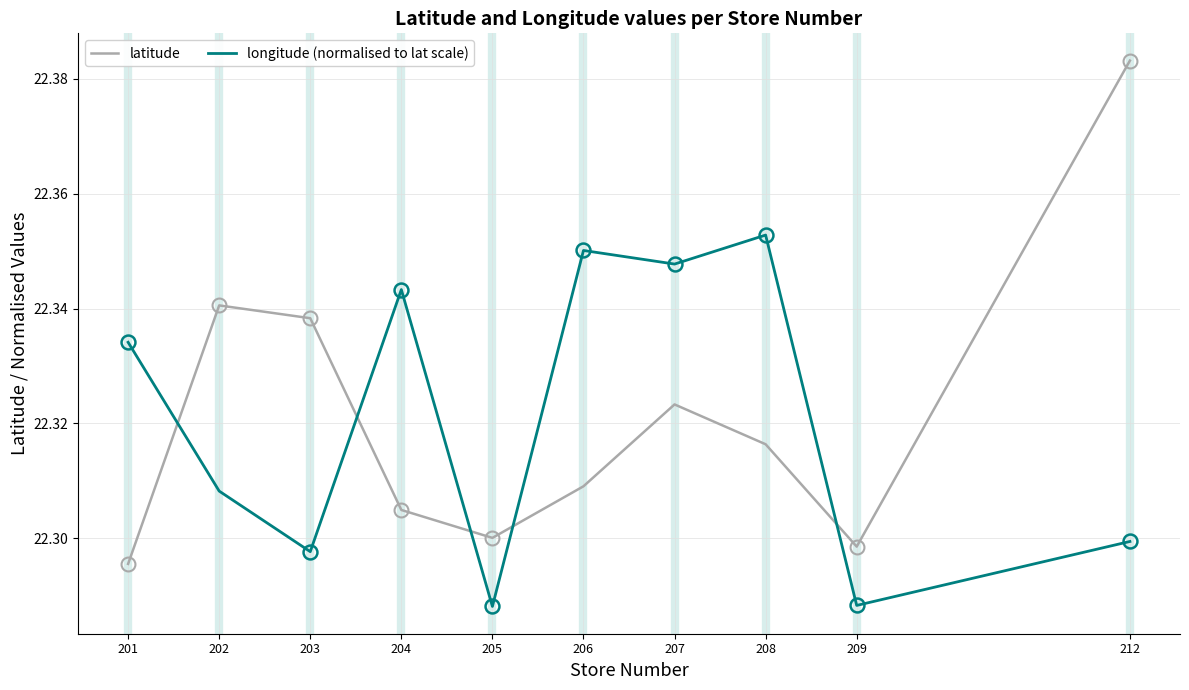

At which label is latitude closest to 22?

201